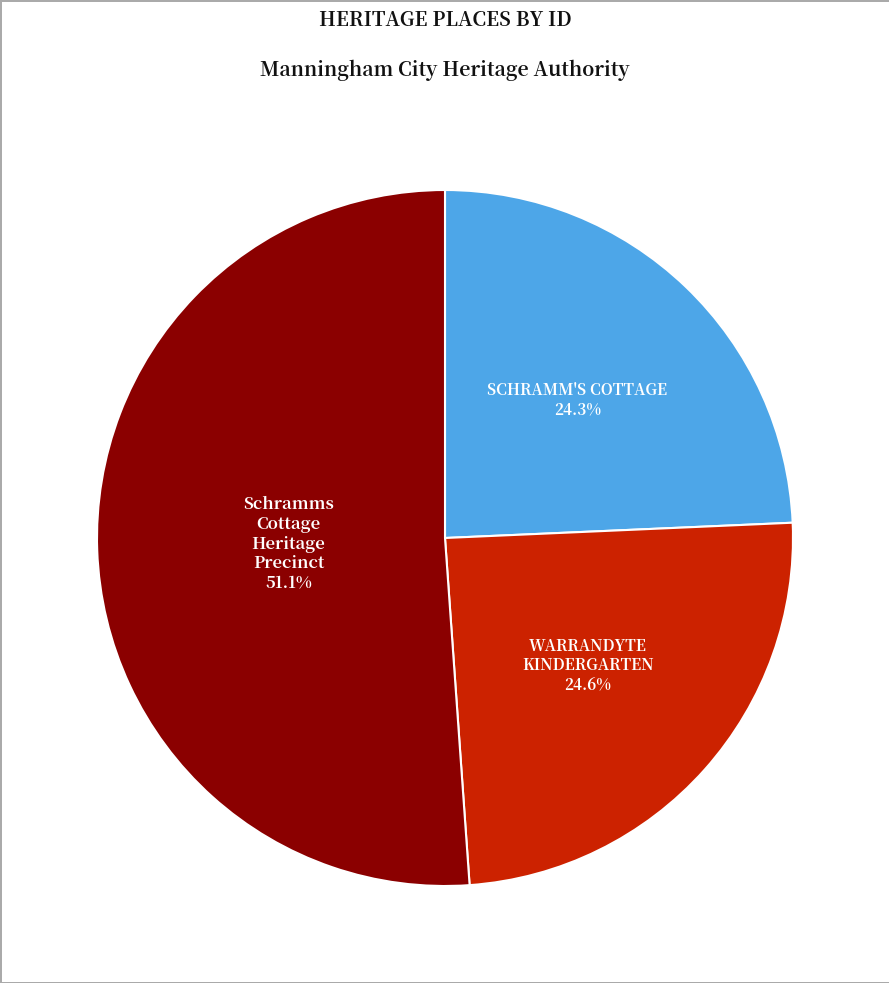

The Schramms Cottage Heritage Precinct slice represents 51% of the pie. True or false?

True